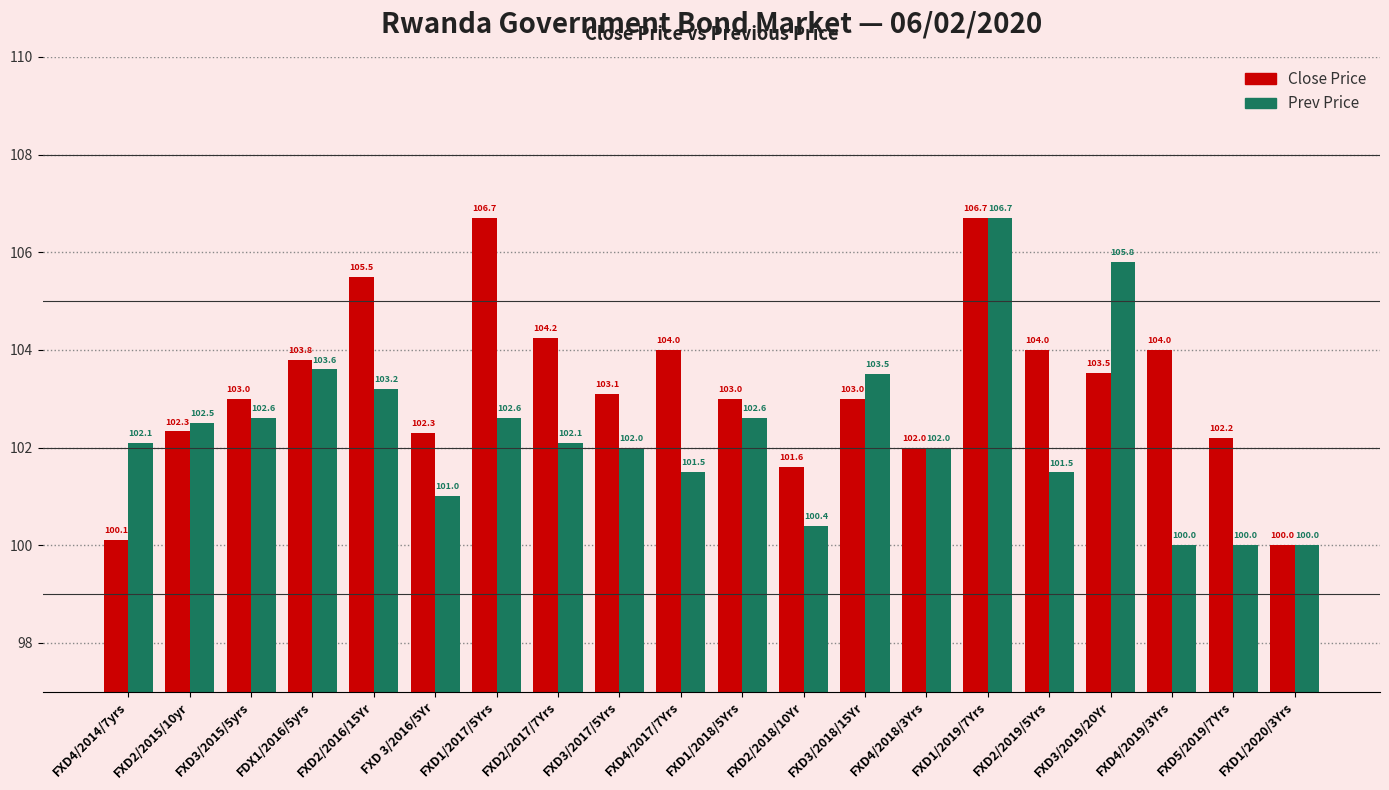

Reading left to right, list all the values displayed in this chart.

Close Price: FXD4/2014/7yrs=100.1	FXD2/2015/10yr=102.3	FXD3/2015/5yrs=103.0	FDX1/2016/5yrs=103.8	FXD2/2016/15Yr=105.5	FXD 3/2016/5Yr=102.3	FXD1/2017/5Yrs=106.7	FXD2/2017/7Yrs=104.2	FXD3/2017/5Yrs=103.1	FXD4/2017/7Yrs=104.0	FXD1/2018/5Yrs=103.0	FXD2/2018/10Yr=101.6	FXD3/2018/15Yr=103.0	FXD4/2018/3Yrs=102.0	FXD1/2019/7Yrs=106.7	FXD2/2019/5Yrs=104.0	FXD3/2019/20Yr=103.5	FXD4/2019/3Yrs=104.0	FXD5/2019/7Yrs=102.2	FXD1/2020/3Yrs=100.0
Prev Price: FXD4/2014/7yrs=102.1	FXD2/2015/10yr=102.5	FXD3/2015/5yrs=102.6	FDX1/2016/5yrs=103.6	FXD2/2016/15Yr=103.2	FXD 3/2016/5Yr=101.0	FXD1/2017/5Yrs=102.6	FXD2/2017/7Yrs=102.1	FXD3/2017/5Yrs=102.0	FXD4/2017/7Yrs=101.5	FXD1/2018/5Yrs=102.6	FXD2/2018/10Yr=100.4	FXD3/2018/15Yr=103.5	FXD4/2018/3Yrs=102.0	FXD1/2019/7Yrs=106.7	FXD2/2019/5Yrs=101.5	FXD3/2019/20Yr=105.8	FXD4/2019/3Yrs=100.0	FXD5/2019/7Yrs=100.0	FXD1/2020/3Yrs=100.0